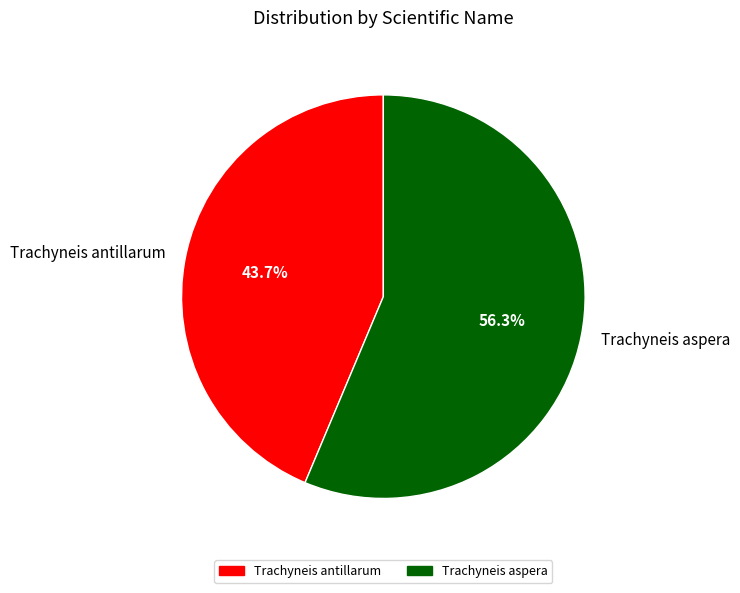

True or false: Trachyneis antillarum accounts for 34% of the total.

False